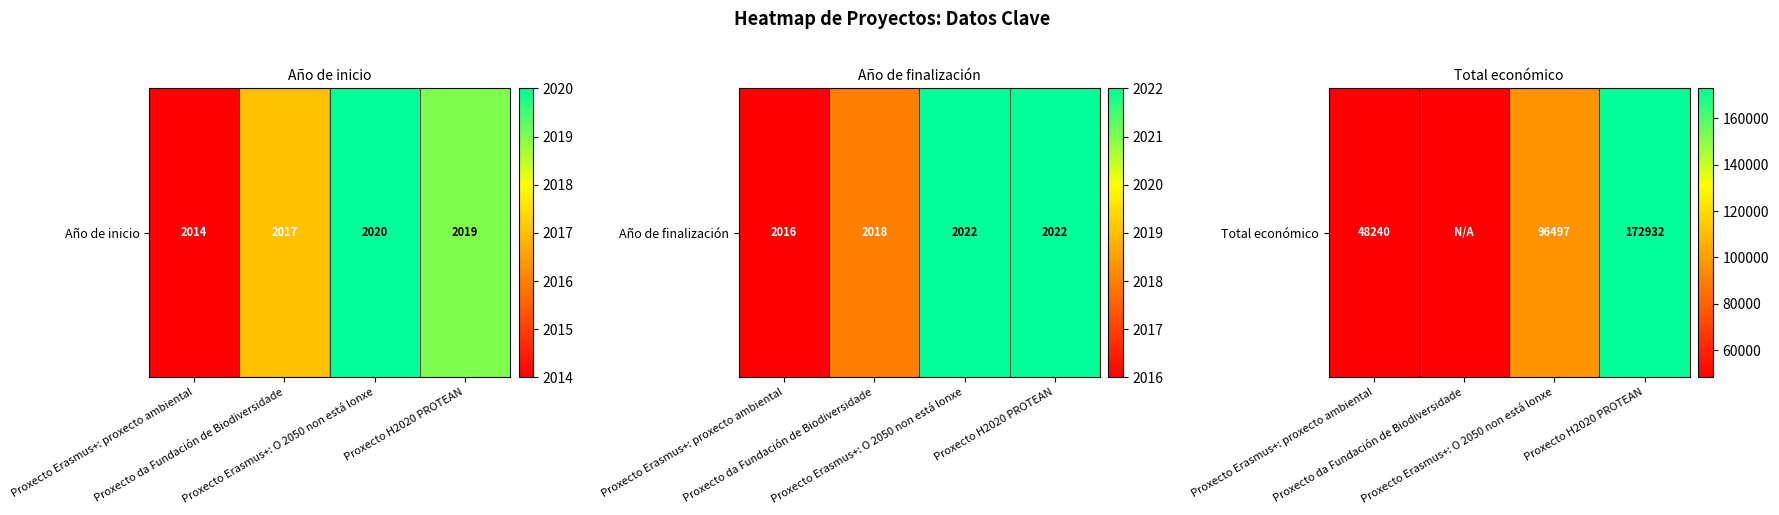

How many values are above zero?

3